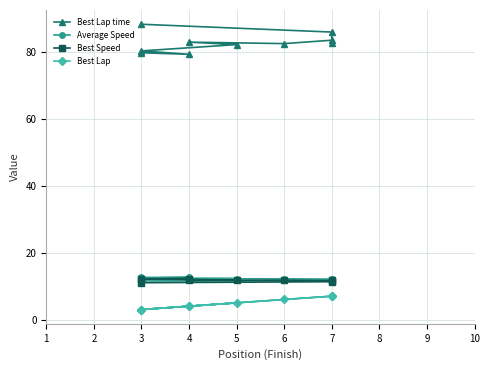

True or false: Best Lap time and Average Speed cross at least once.

False